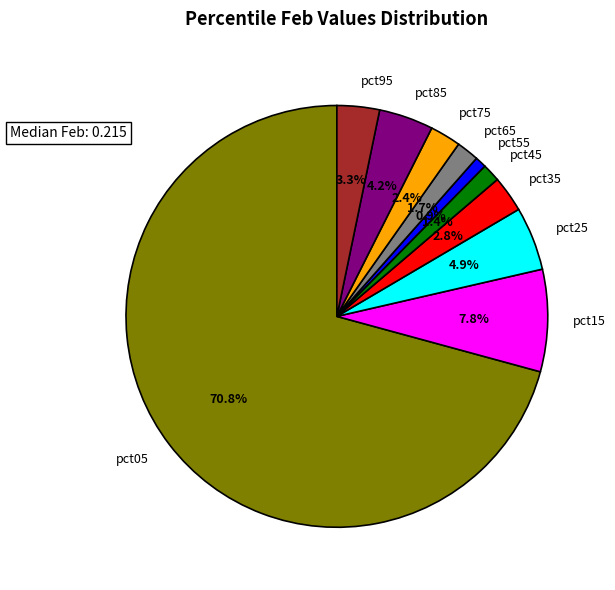

To the nearest percent, what is the difference between the pct45 and pct75 slice percentages?

1%